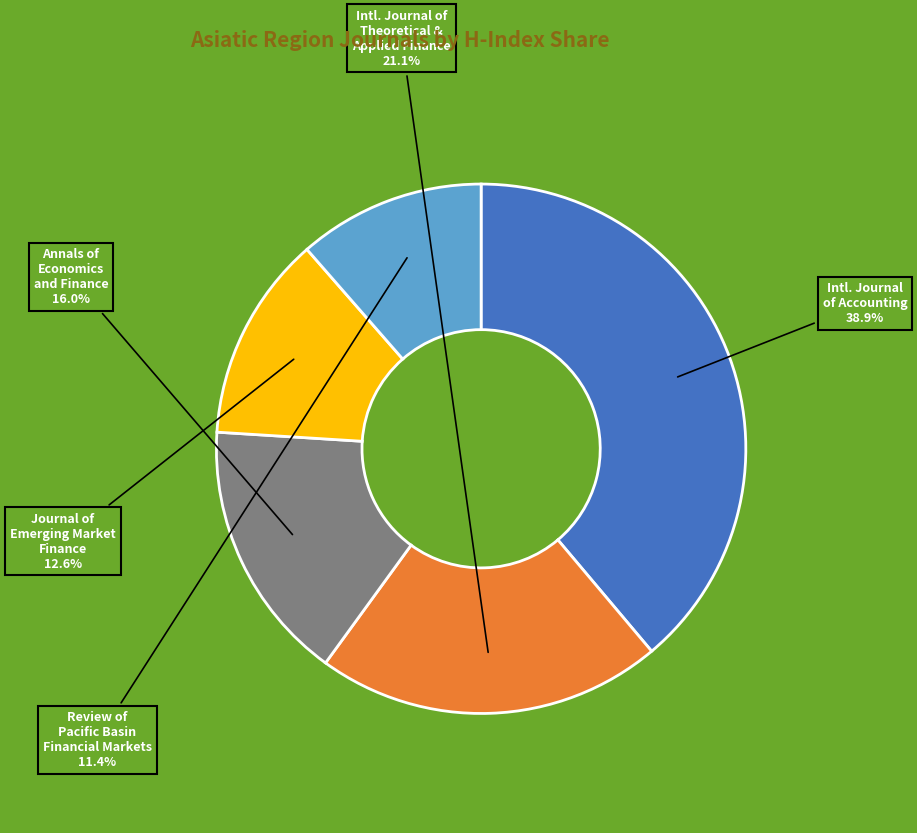

What portion of the pie excludes Annals of Economics and Finance?

84.0%